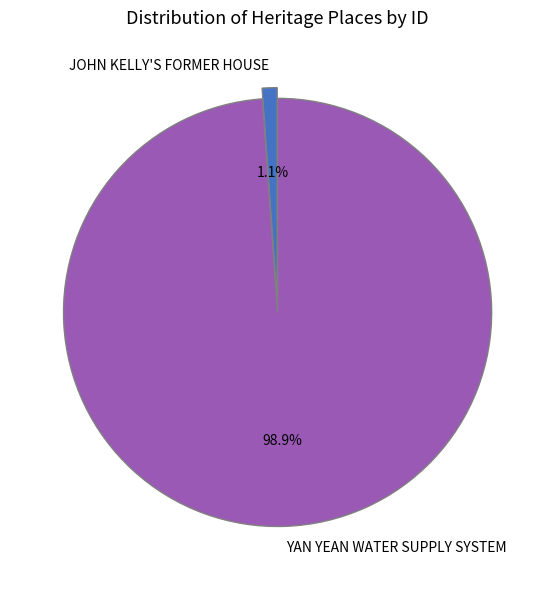

To the nearest percent, what is the combined percentage of YAN YEAN WATER SUPPLY SYSTEM and JOHN KELLY'S FORMER HOUSE?

100%